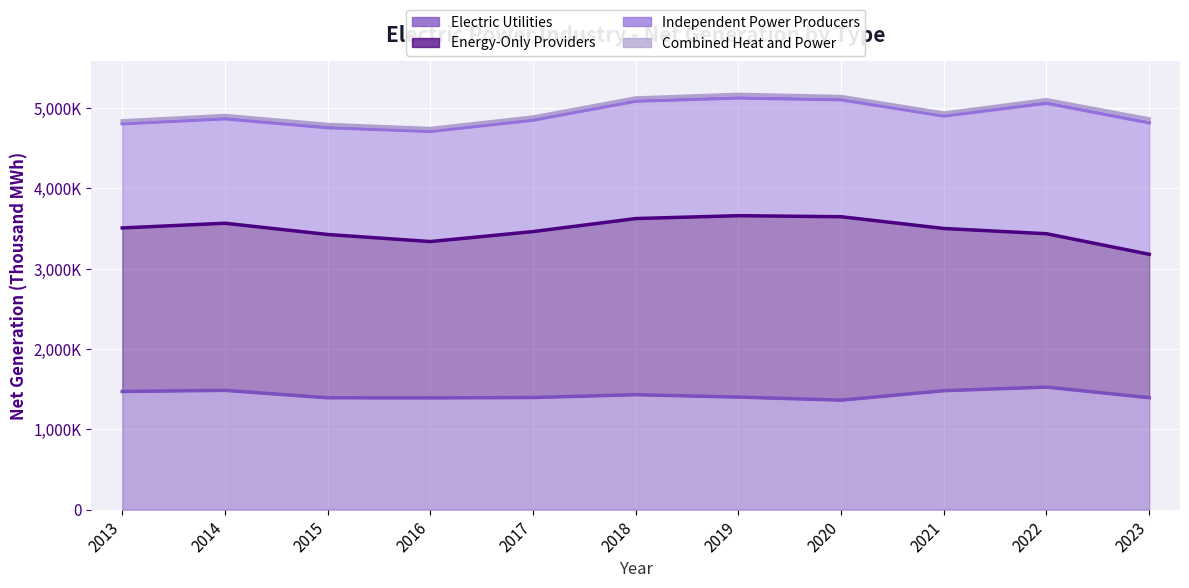

What is the value of the Independent Power Producers point at the 4th from the left?

1372928